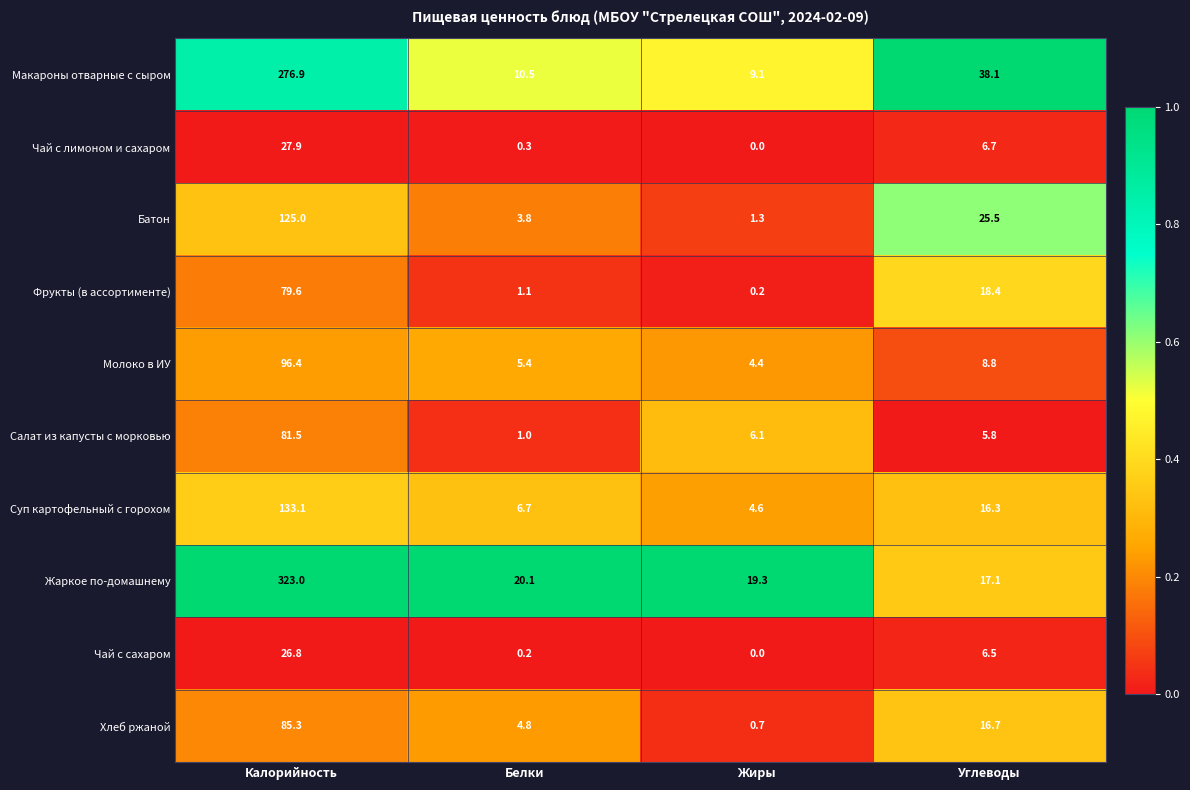

What is the approximate value of Фрукты (в ассортименте) at Белки?

1.1